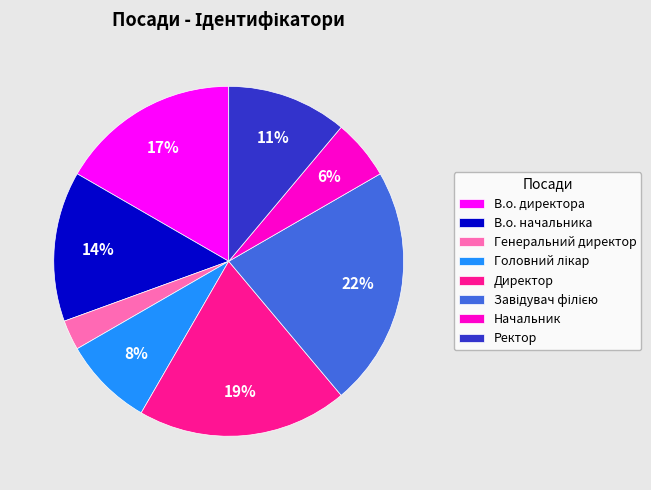

Count the number of slices in the pie.

8